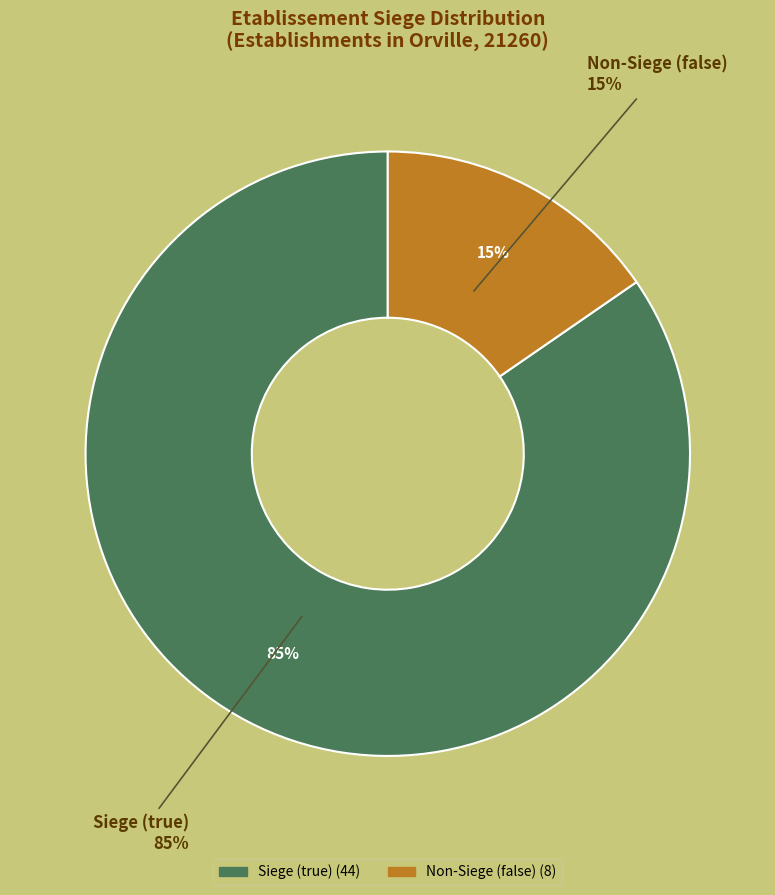

What is the smallest slice in the pie chart?

false